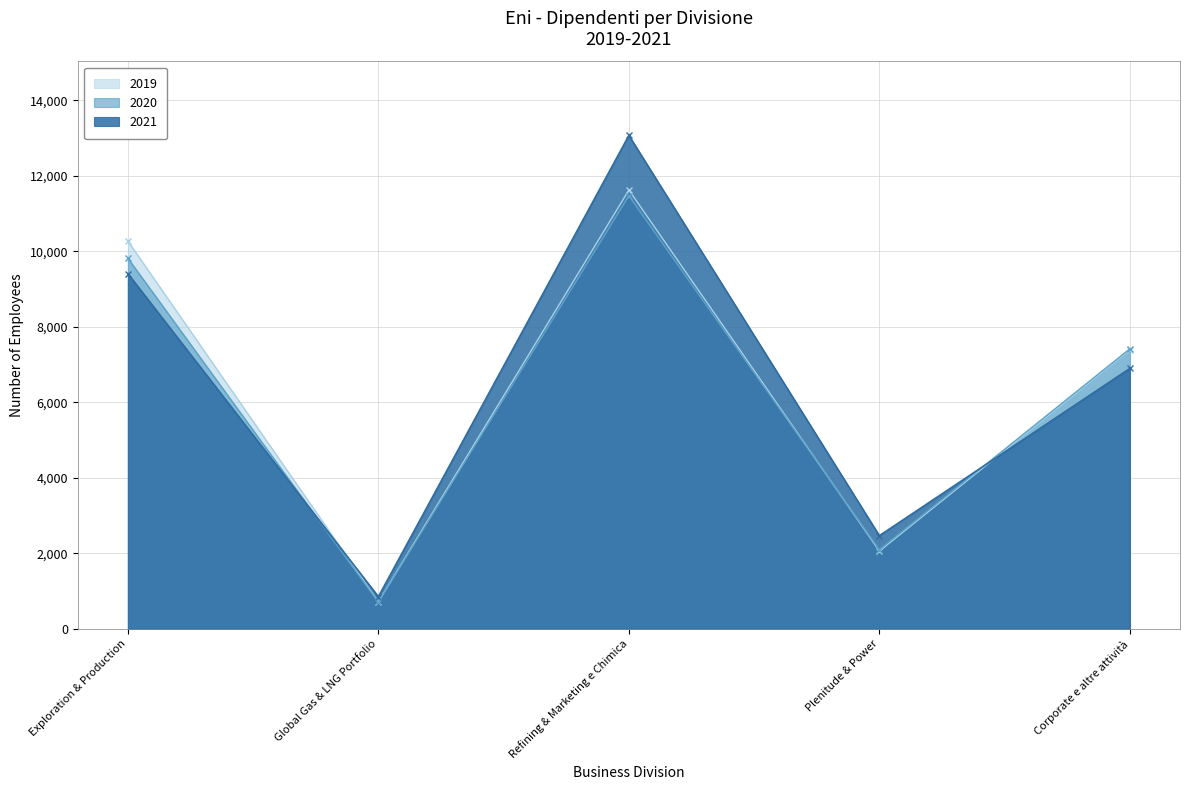

What is the label of the 3rd point from the right?

Refining & Marketing e Chimica